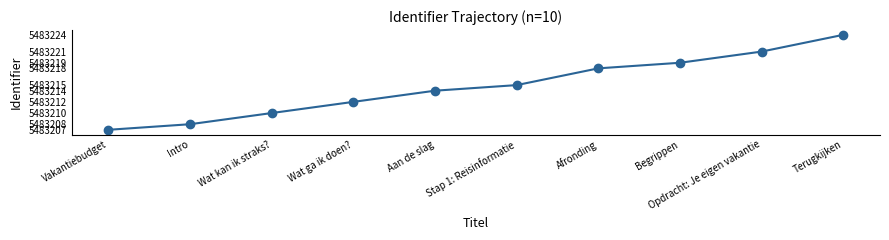

Which has a higher value, Vakantiebudget or Begrippen?

Begrippen